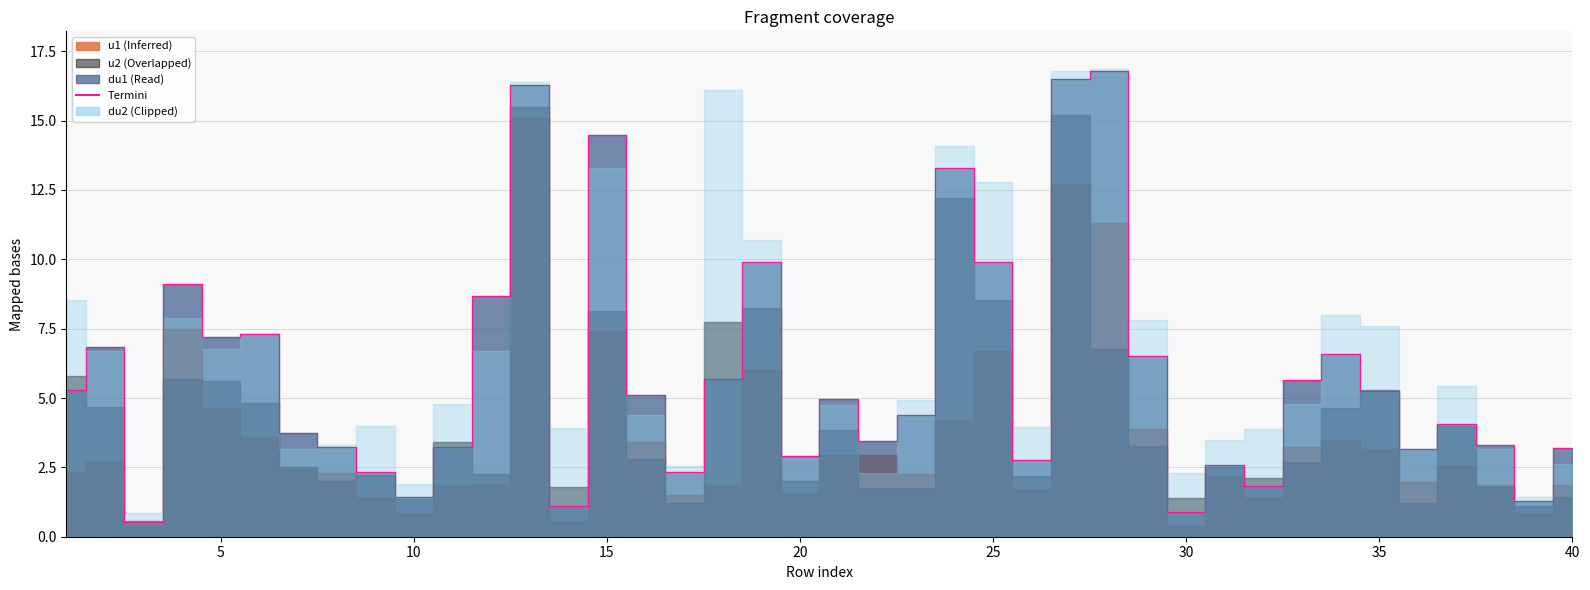

Is it true that the value at 25 is 2.7?

False